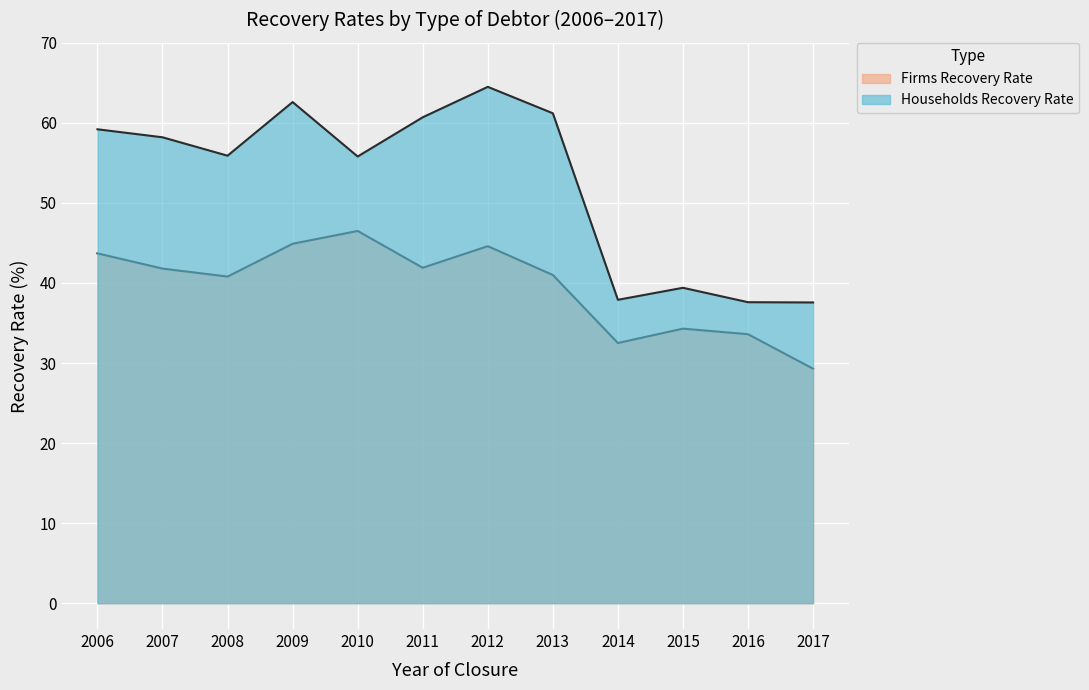

At 2014, list the series in order from smallest to largest.

Firms Recovery Rate, Households Recovery Rate